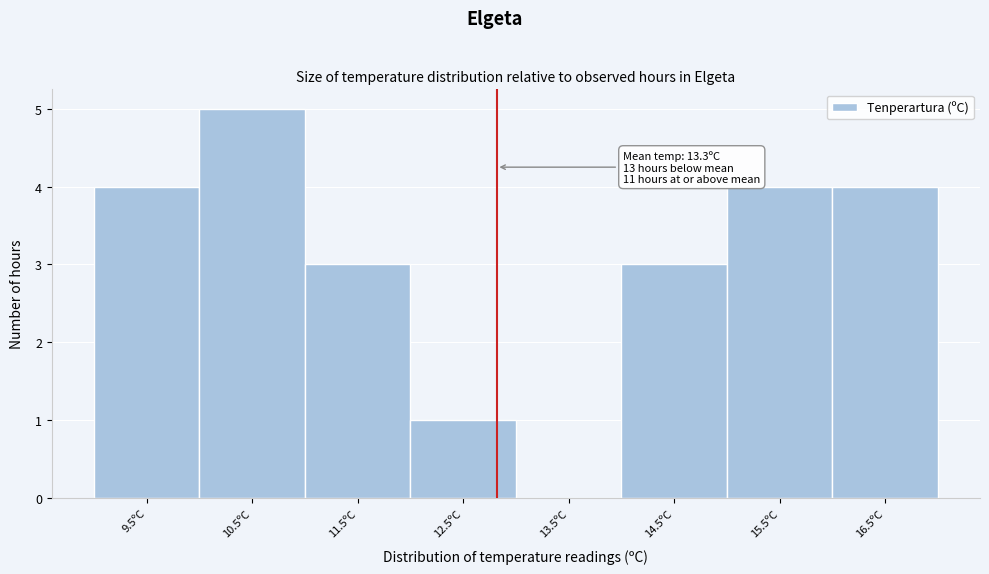

Reading left to right, what are all the values shown in this chart?

9.5ºC=4	10.5ºC=5	11.5ºC=3	12.5ºC=1	13.5ºC=0	14.5ºC=3	15.5ºC=4	16.5ºC=4